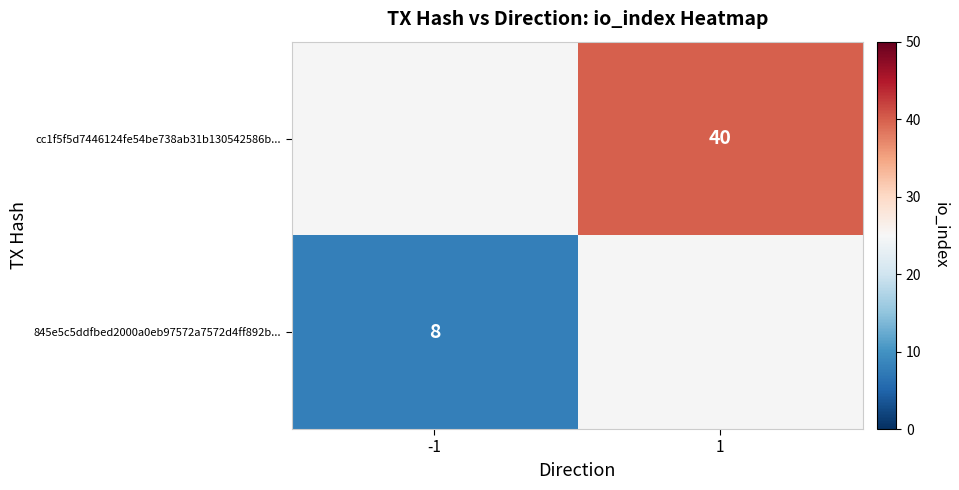

Count the number of categories in the chart.

2